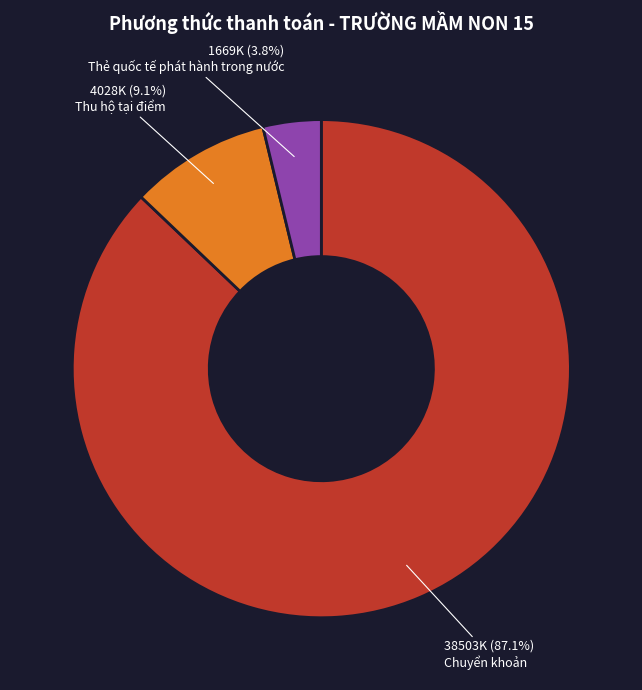

Is there any slice that represents more than half of the pie?

Yes